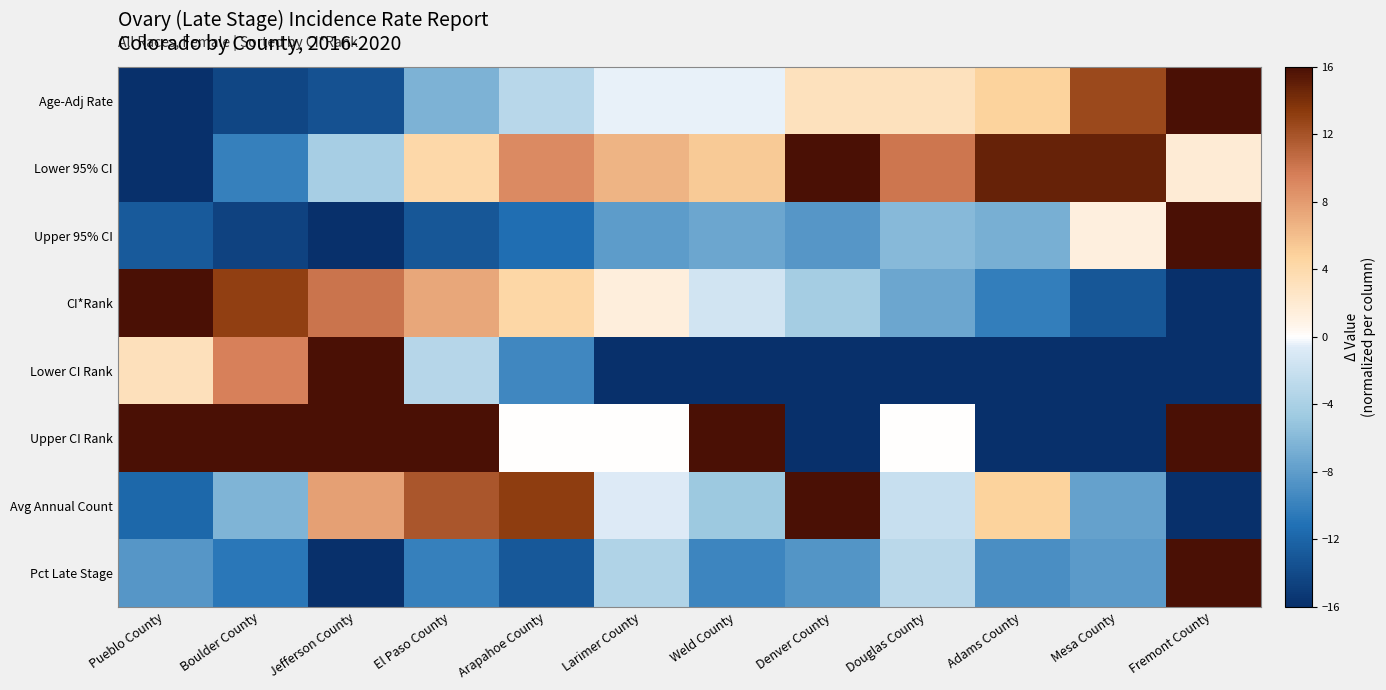

How many data points does each series have?

12